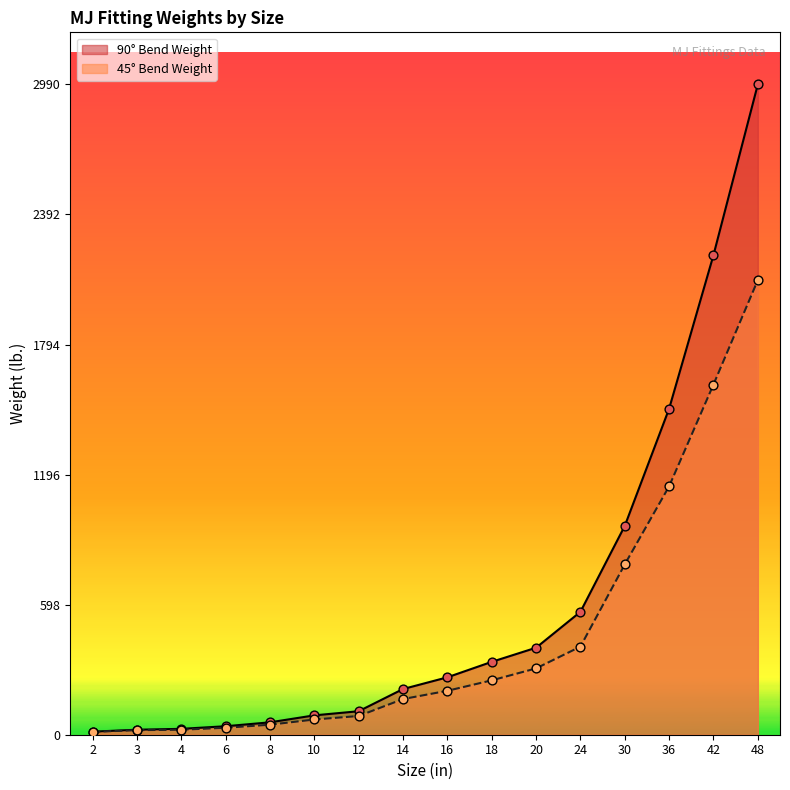

Which series contains the highest Y value?

90° Bend Weight